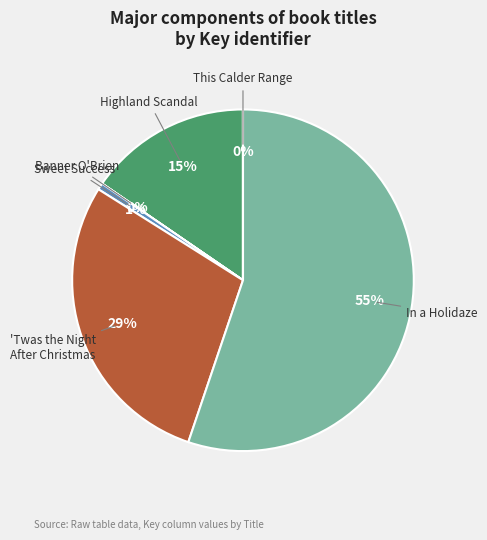

Is there a majority slice in this chart?

Yes